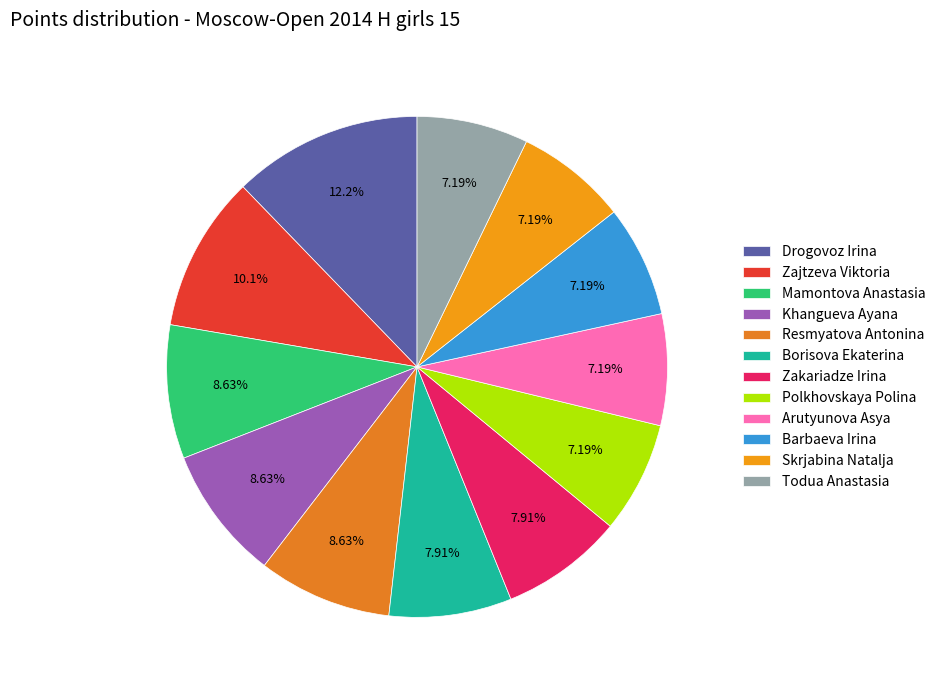

Rank the categories by value from lowest to highest.

Polkhovskaya Polina, Arutyunova Asya, Barbaeva Irina, Skrjabina Natalja, Todua Anastasia, Borisova Ekaterina, Zakariadze Irina, Mamontova Anastasia, Khangueva Ayana, Resmyatova Antonina, Zajtzeva Viktoria, Drogovoz Irina